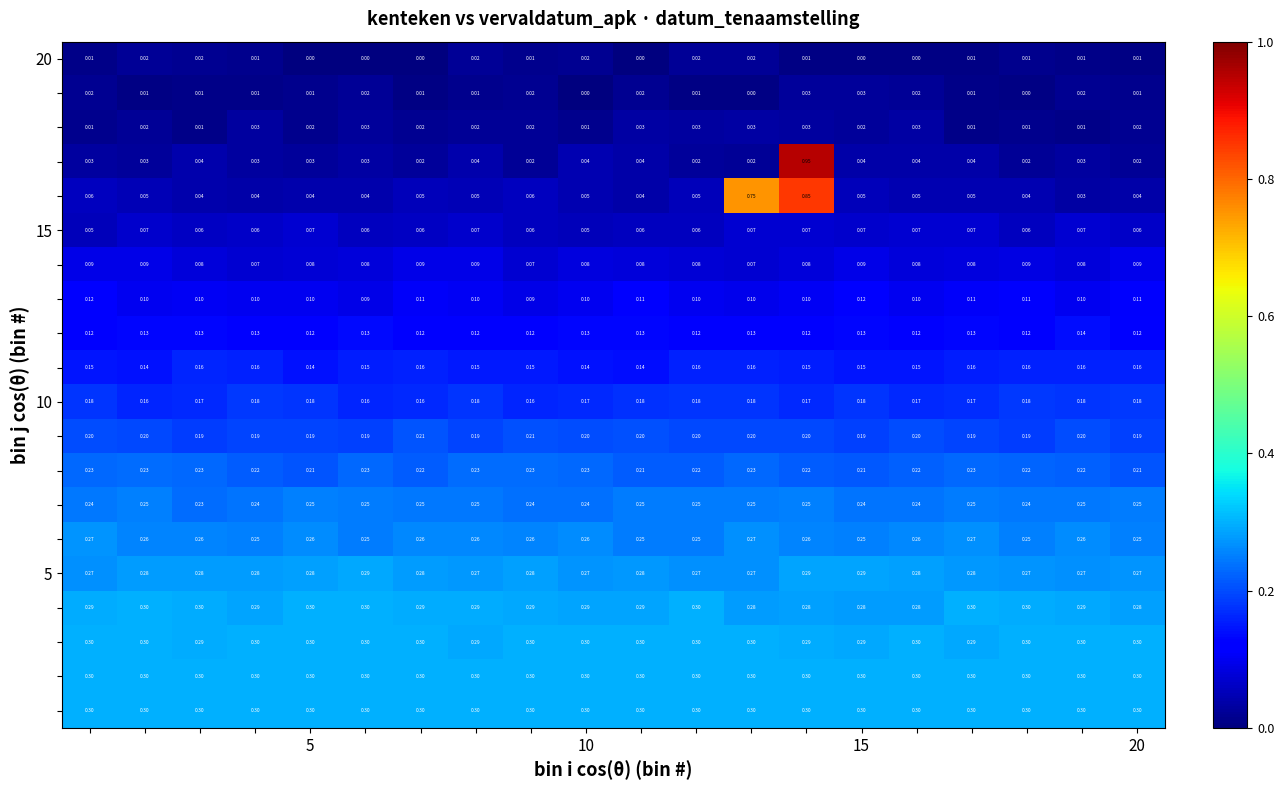

How many distinct data groups are displayed?

20